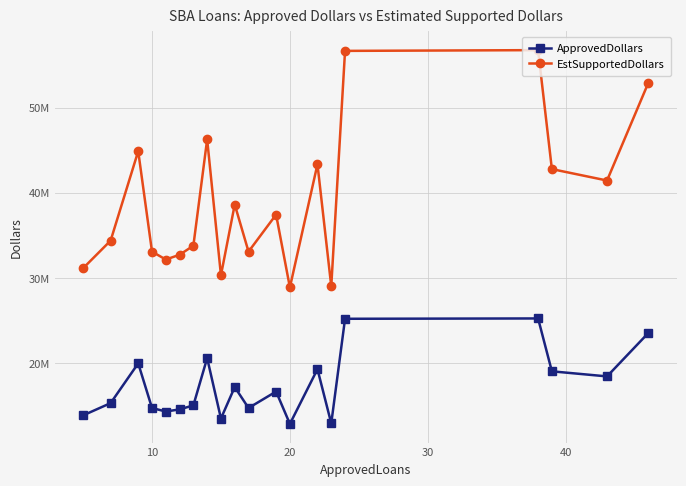

Does the chart have visible grid lines?

Yes